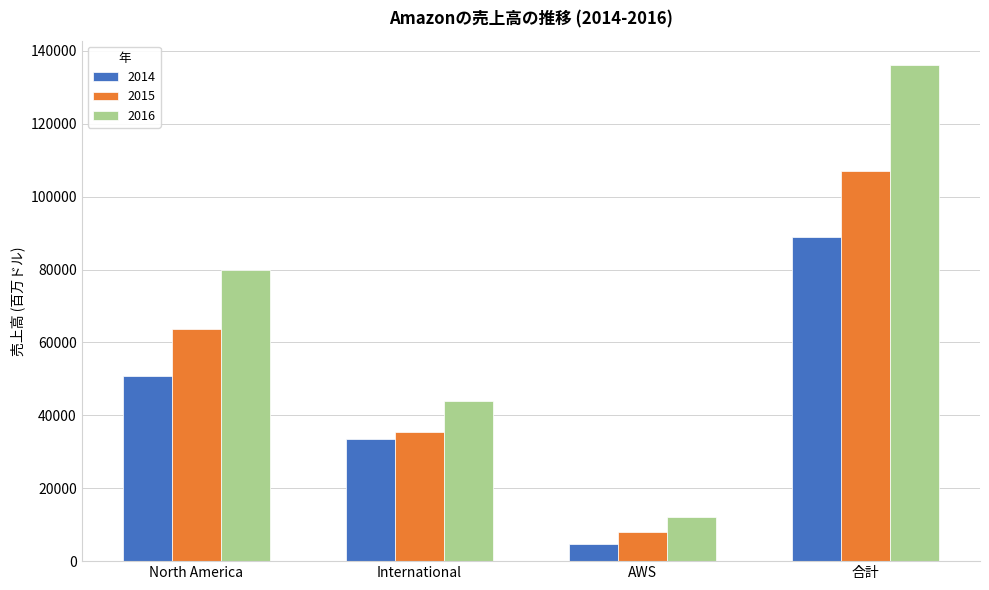

Reading right to left, extract all data points from this chart.

2014: 88988	4644	33510	50834
2015: 107006	7880	35418	63708
2016: 135987	12219	43983	79785